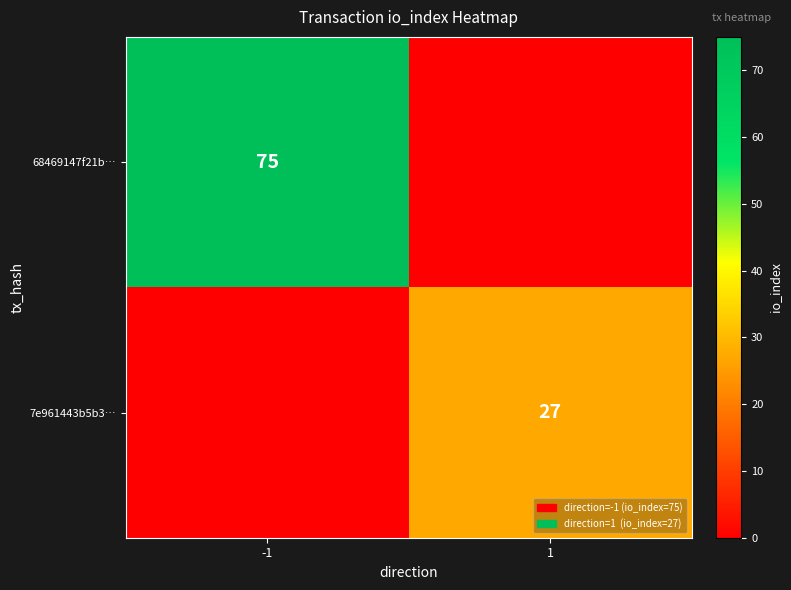

Which category has the lowest value across all series?

1